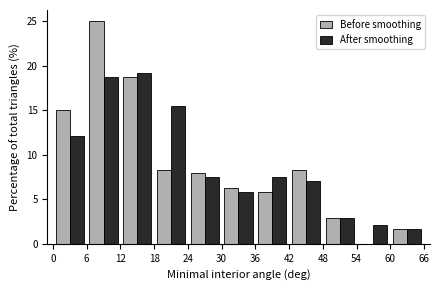

Reading left to right, list every range on the x-axis with the height of the bar of each series over it. The values are not printed on the chart, so give them approximately, as read against the axis.

0 to 6: Before smoothing=15.0	After smoothing=12.0
6 to 12: Before smoothing=25.0	After smoothing=19.0
12 to 18: Before smoothing=19.0	After smoothing=19.0
18 to 24: Before smoothing=8.5	After smoothing=15.5
24 to 30: Before smoothing=8.0	After smoothing=7.5
30 to 36: Before smoothing=6.5	After smoothing=6.0
36 to 42: Before smoothing=6.0	After smoothing=7.5
42 to 48: Before smoothing=8.5	After smoothing=7.0
48 to 54: Before smoothing=3.0	After smoothing=3.0
54 to 60: Before smoothing=0	After smoothing=2.0
60 to 66: Before smoothing=1.5	After smoothing=1.5